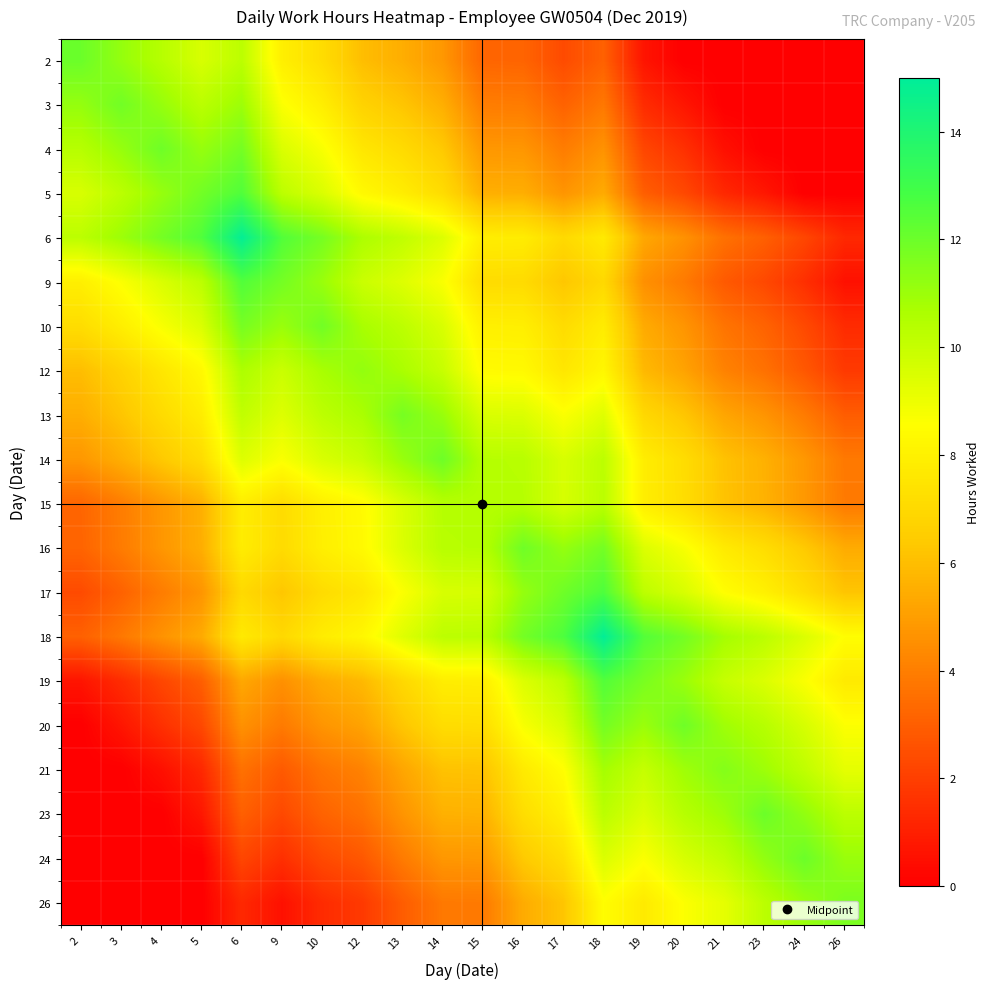

At how many categories does at least one series exceed 4?

20